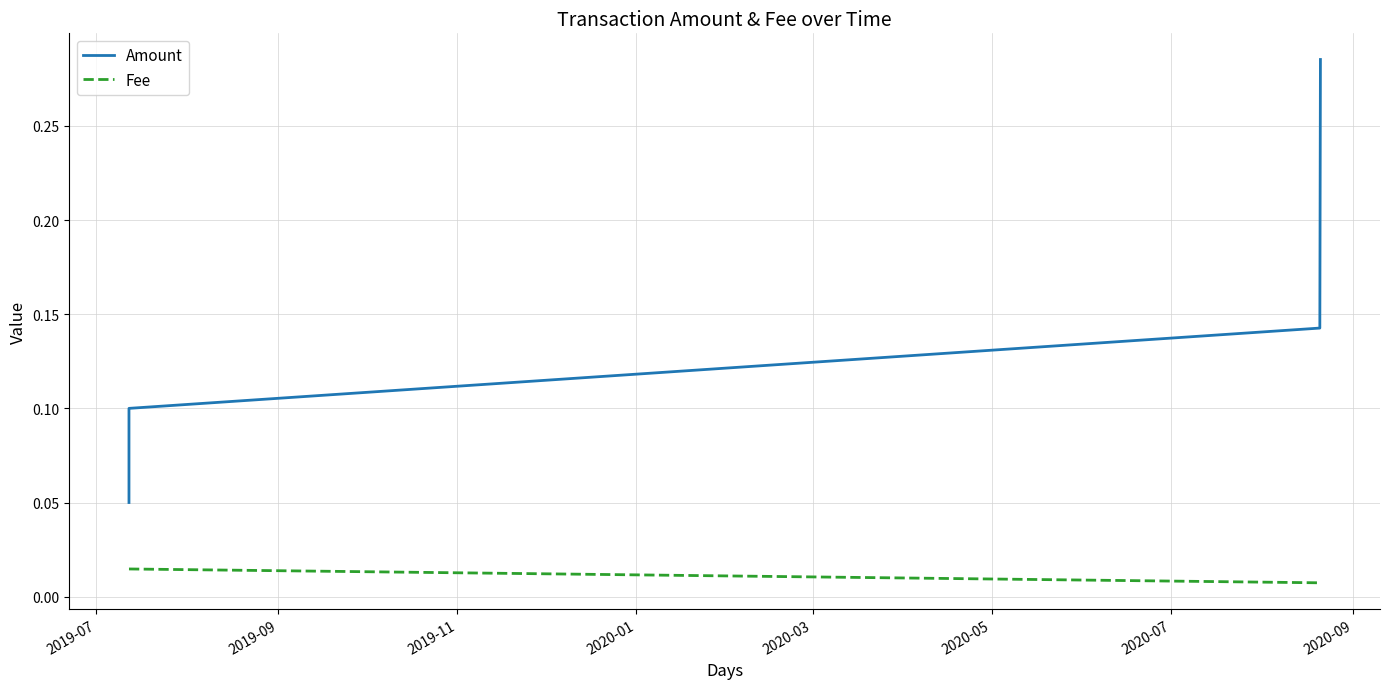

Which series has the widest spread of values?

Amount